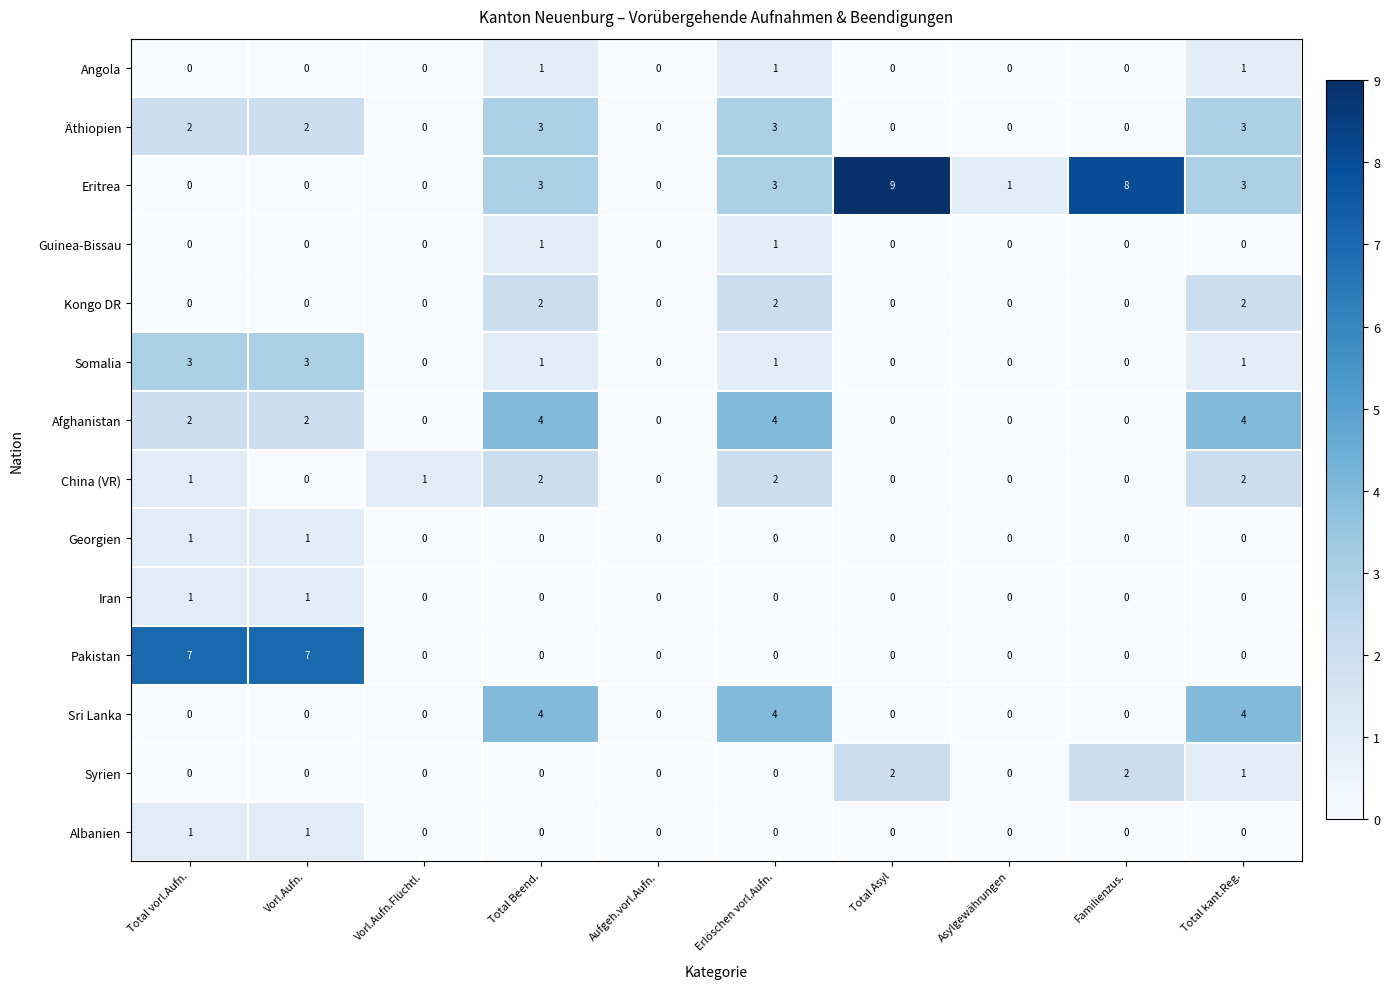

Which series has the largest total across all categories?

Eritrea